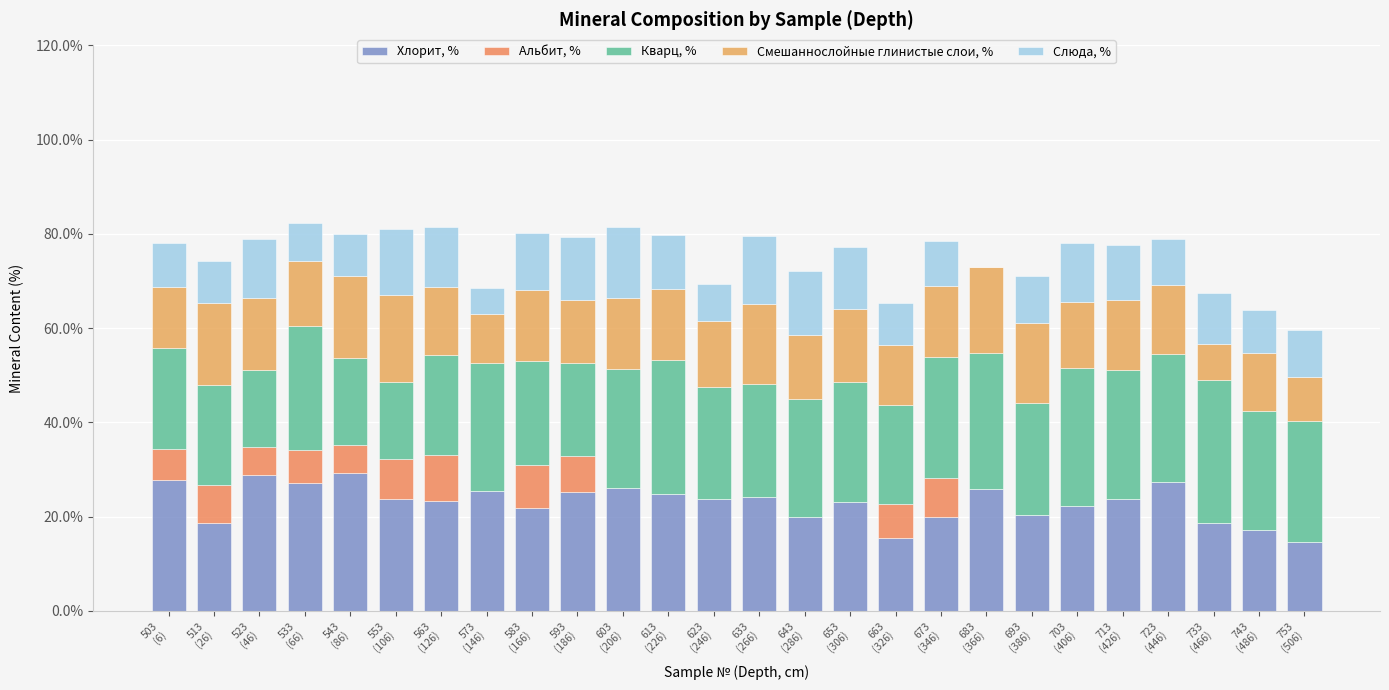

At which category is the sum across all series the highest?

533
(66)